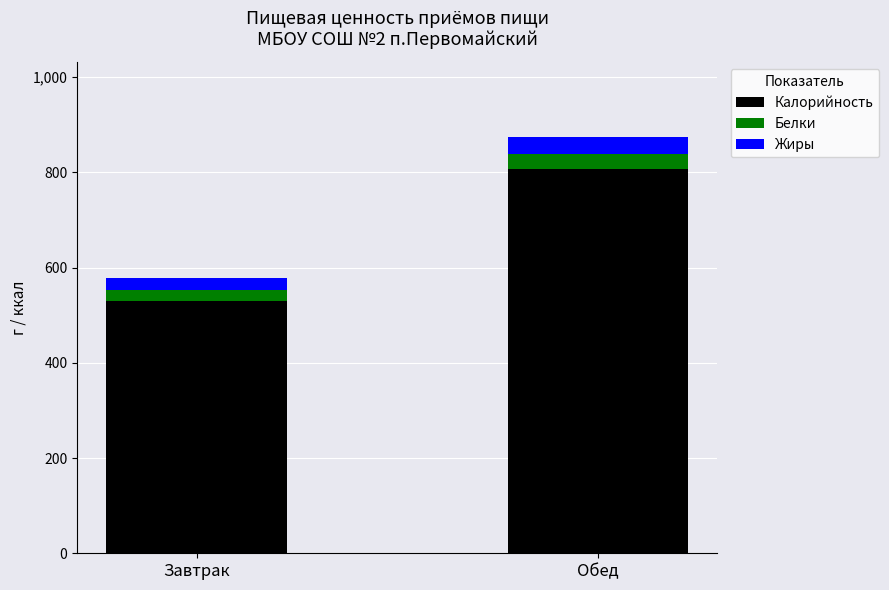

What is the sum of the Калорийность values at Завтрак and Обед?

1336.7